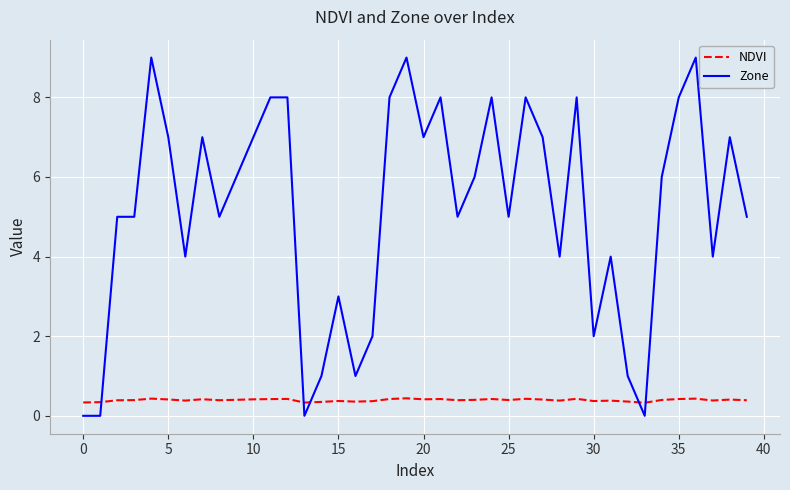

Does the chart display data point markers on the line(s)?

No